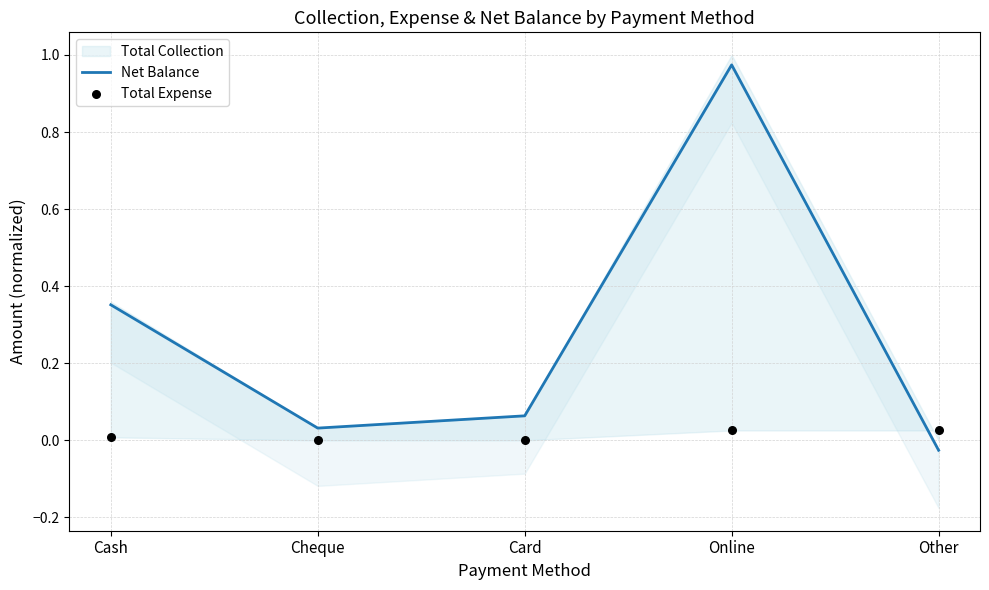

Which series has the widest spread of Y values?

Net Balance